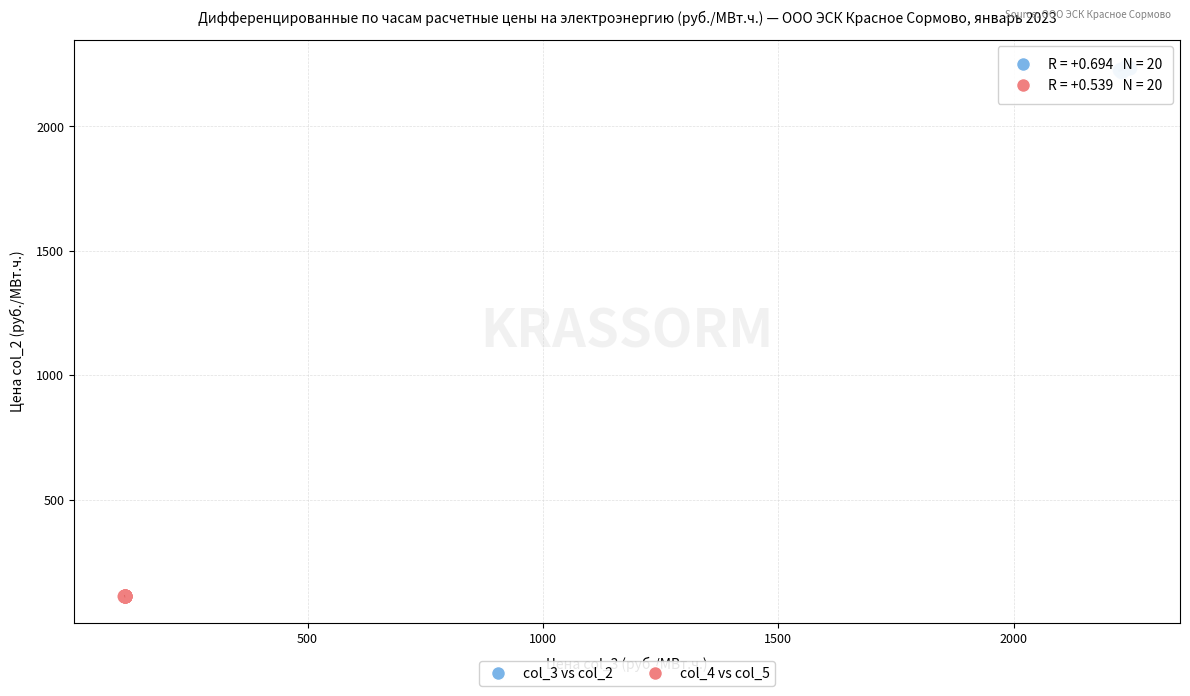

Which series has the widest spread of Y values?

col_3 vs col_2